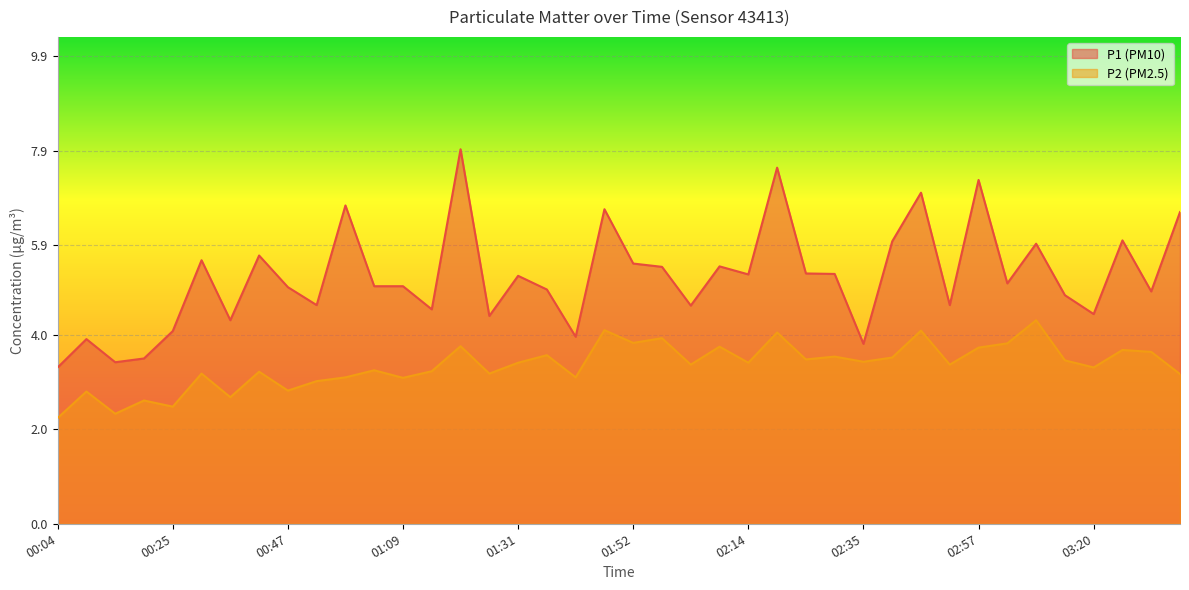

Which category has the lowest value across all series?

00:04